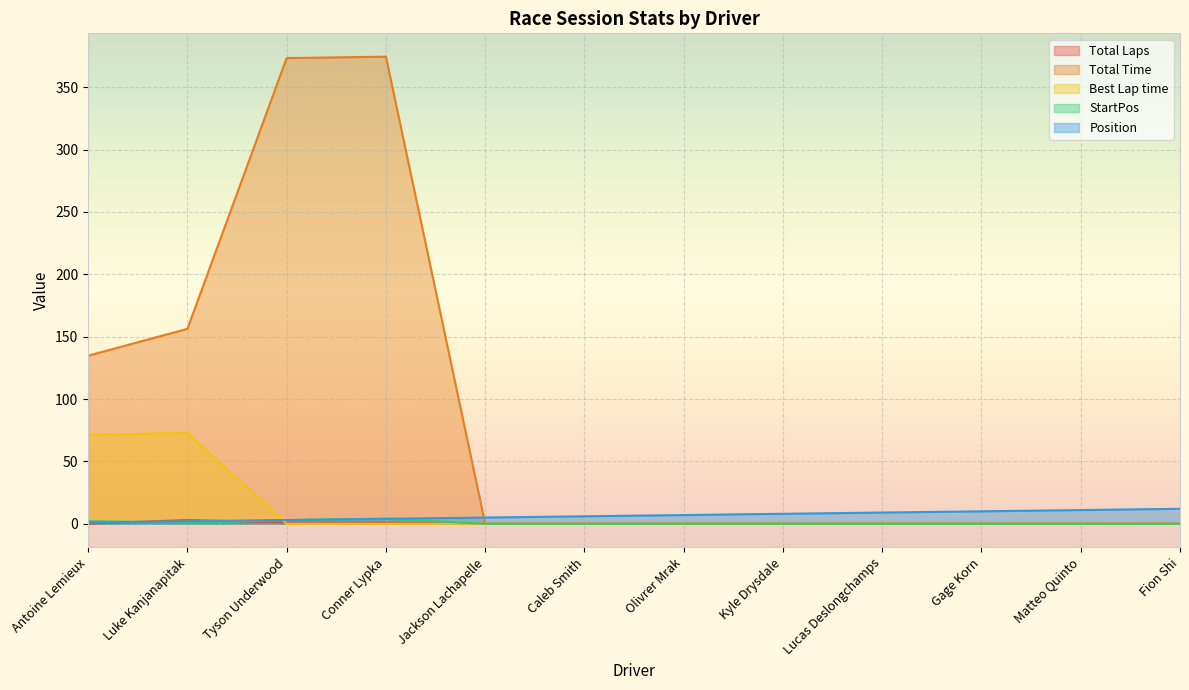

Rank the series by their maximum value, from lowest to highest.

Total Laps, StartPos, Position, Best Lap time, Total Time